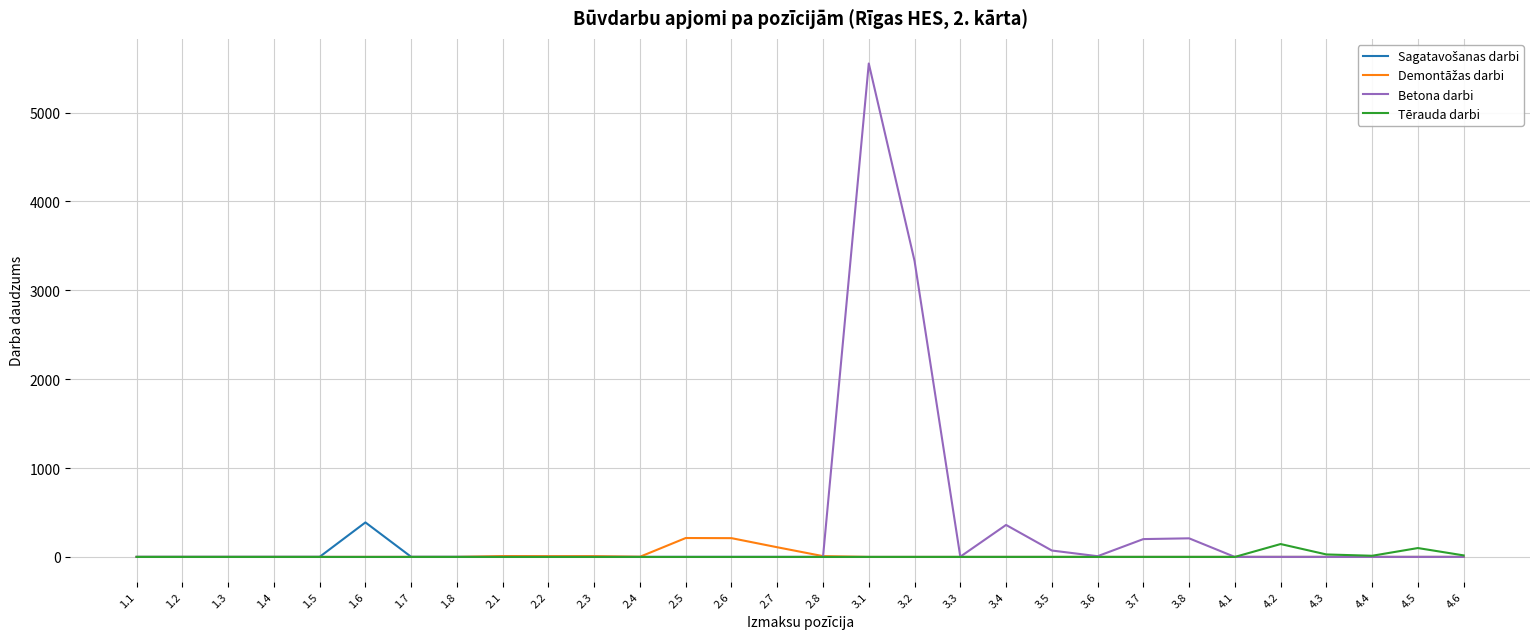

Which series has the largest total across all categories?

Betona darbi